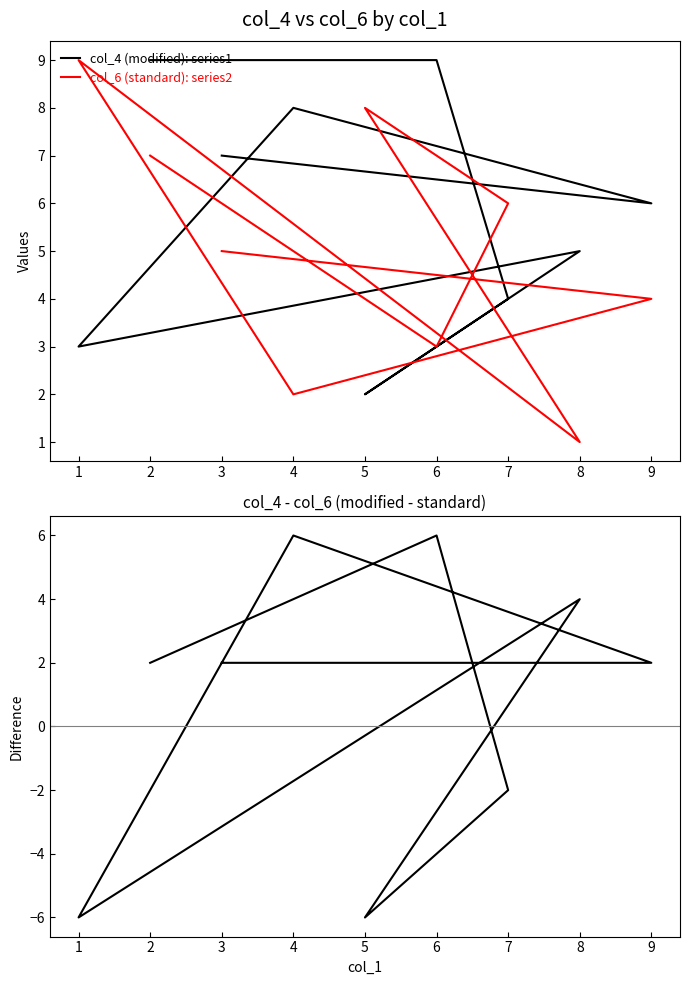

Where is the first local maximum for col_4 (modified)?

8